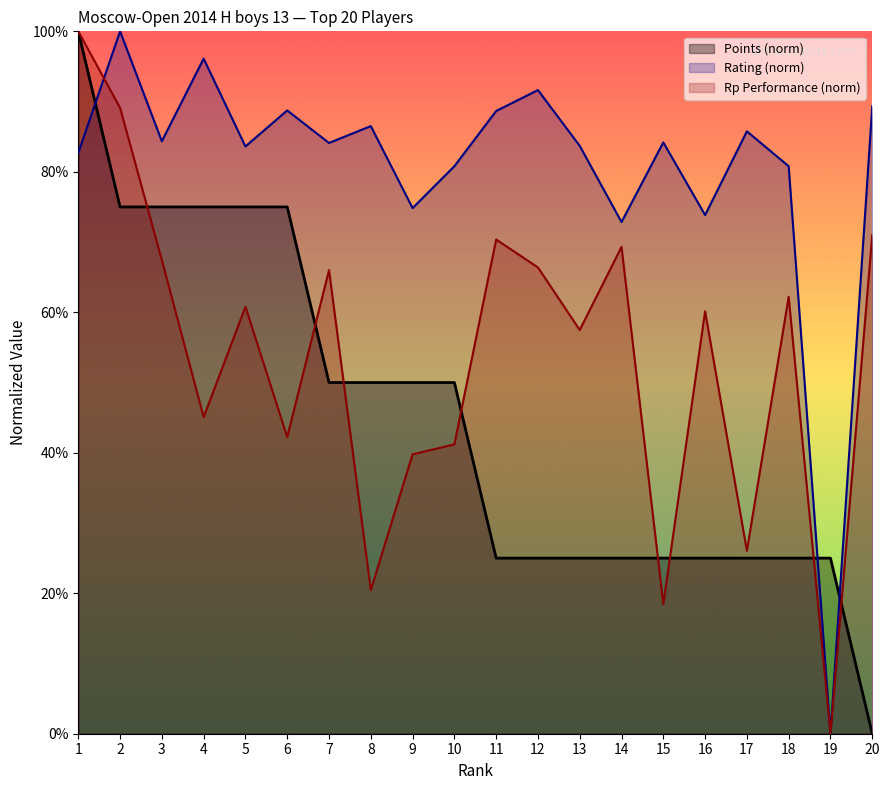

What are all the series names shown in the legend?

Points (norm), Rating (norm), Rp Performance (norm)